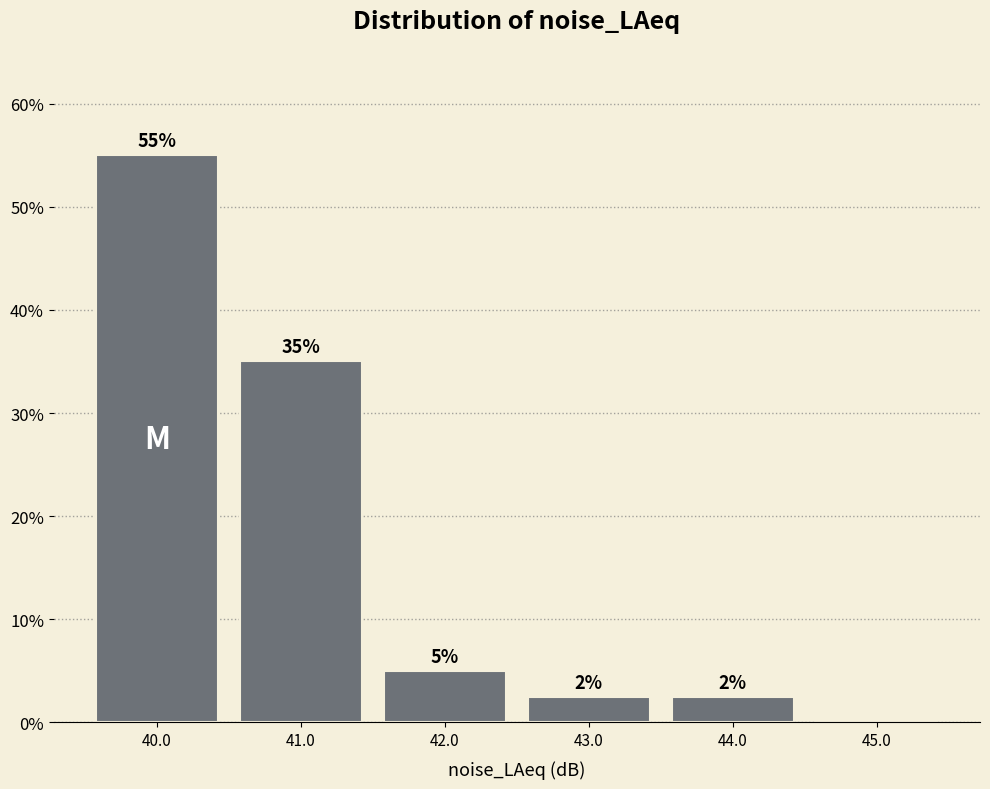

Over which range of the x-axis is the bar tallest?

39.5 to 40.5